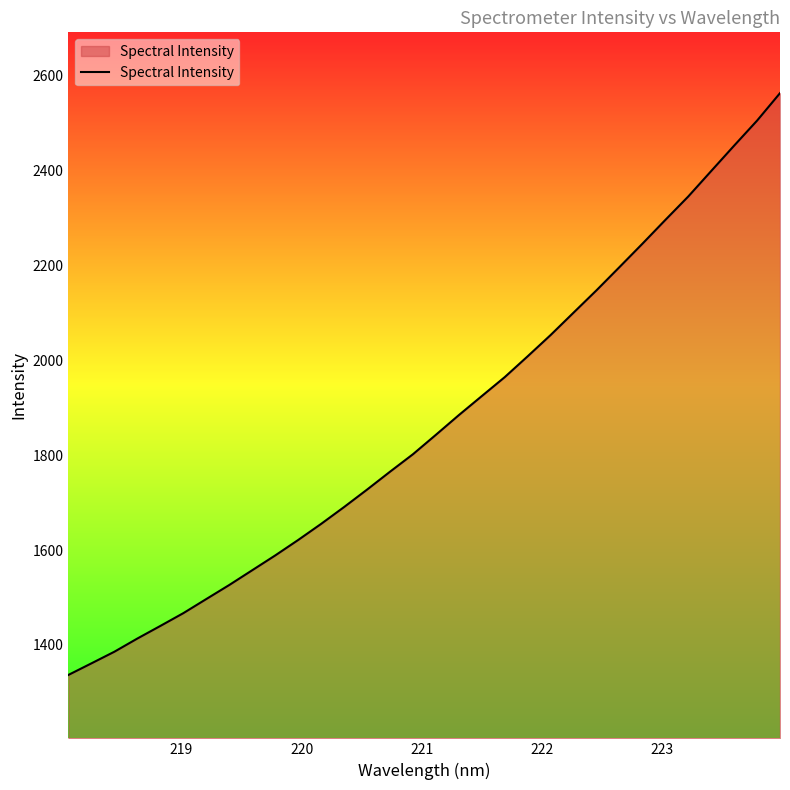

What is the minimum value shown in the chart?

1336.8